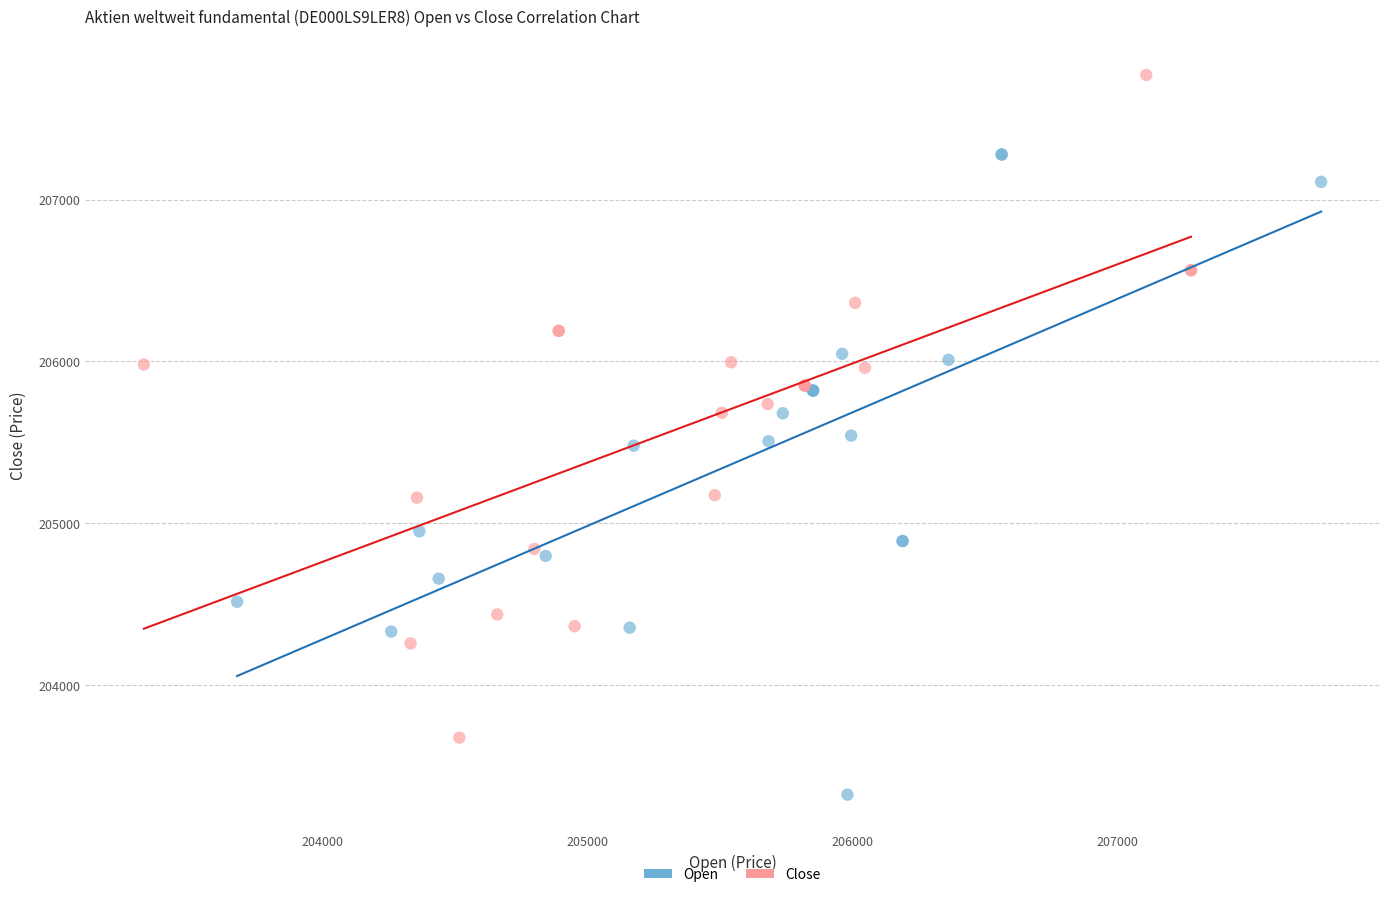

What are all the series names shown in the legend?

Open, Close